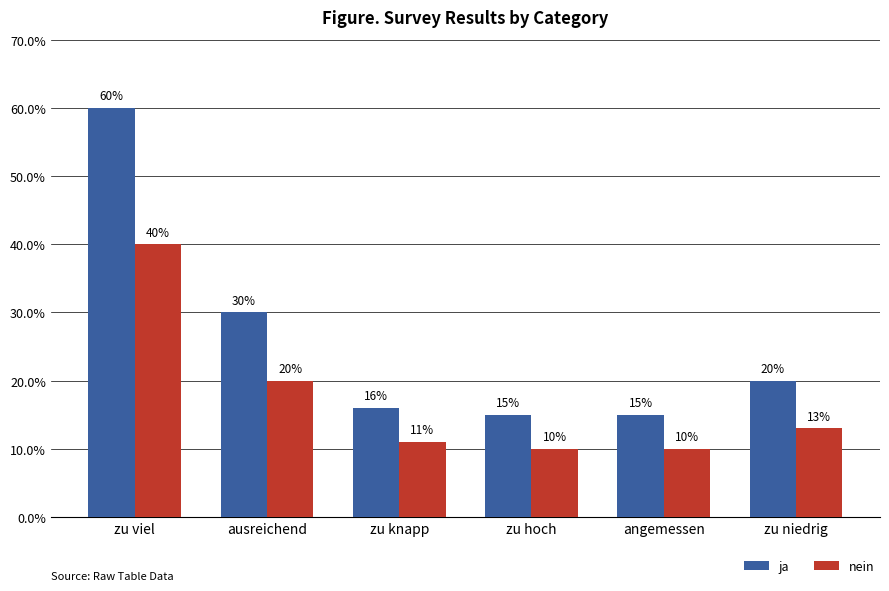

What is the sum of the ja values at zu viel and zu hoch?

75